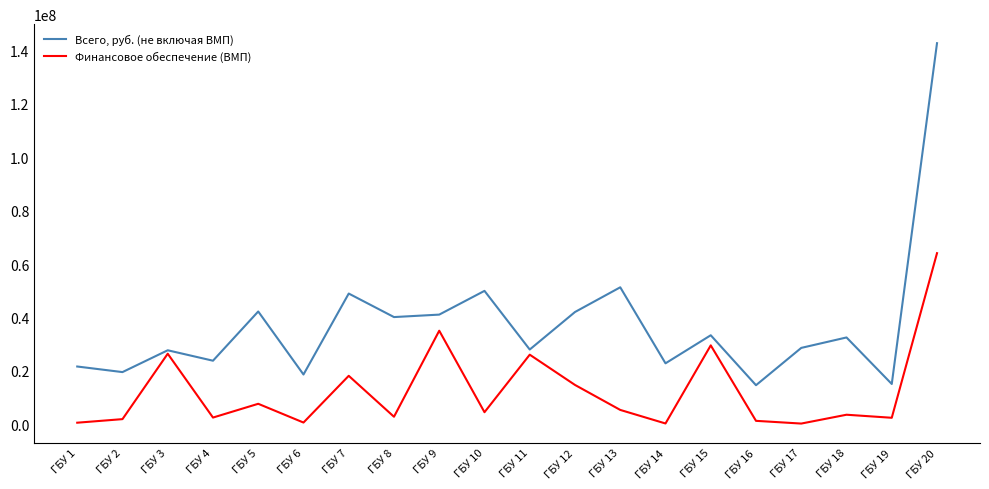

Between ГБУ 6 and ГБУ 20, which series saw the biggest shift?

Всего, руб. (не включая ВМП)